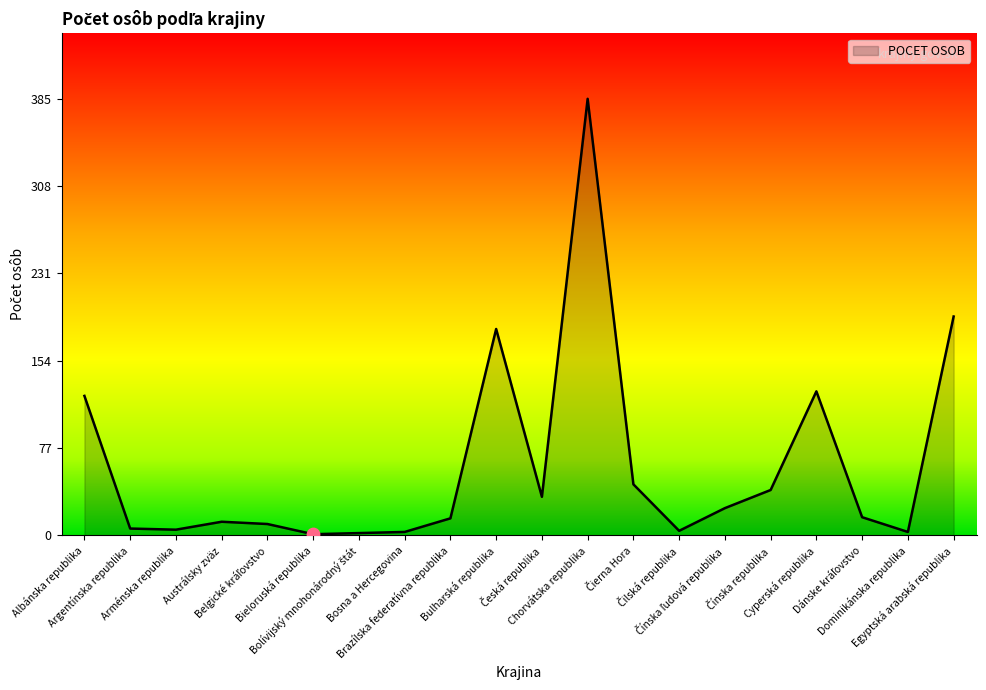

What is the maximum value shown in the chart?

385